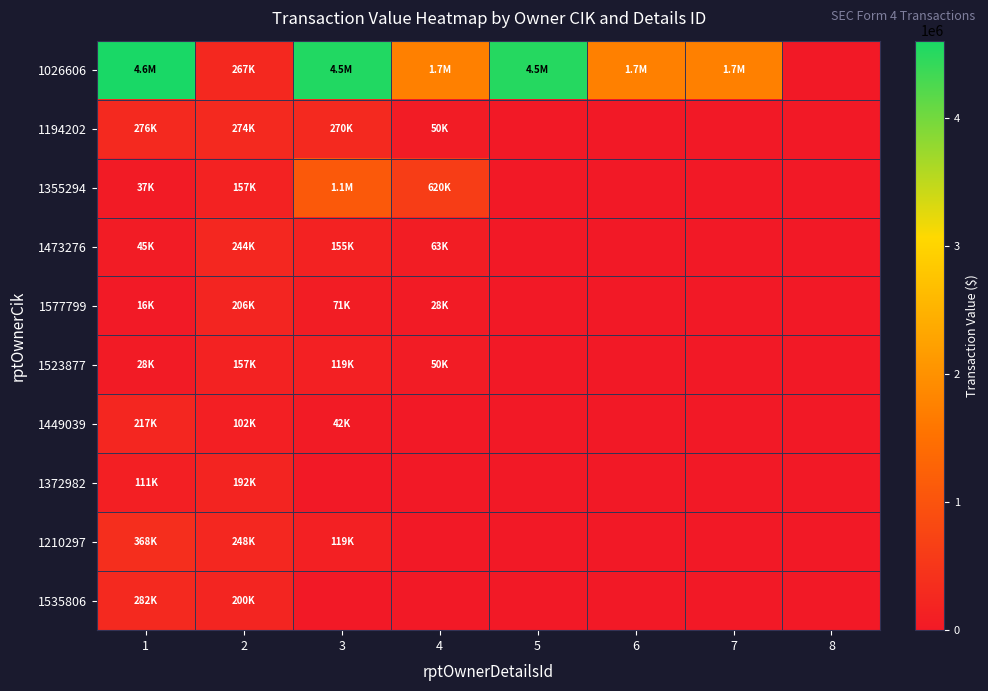

What is the total value across all series at 6?

1740500